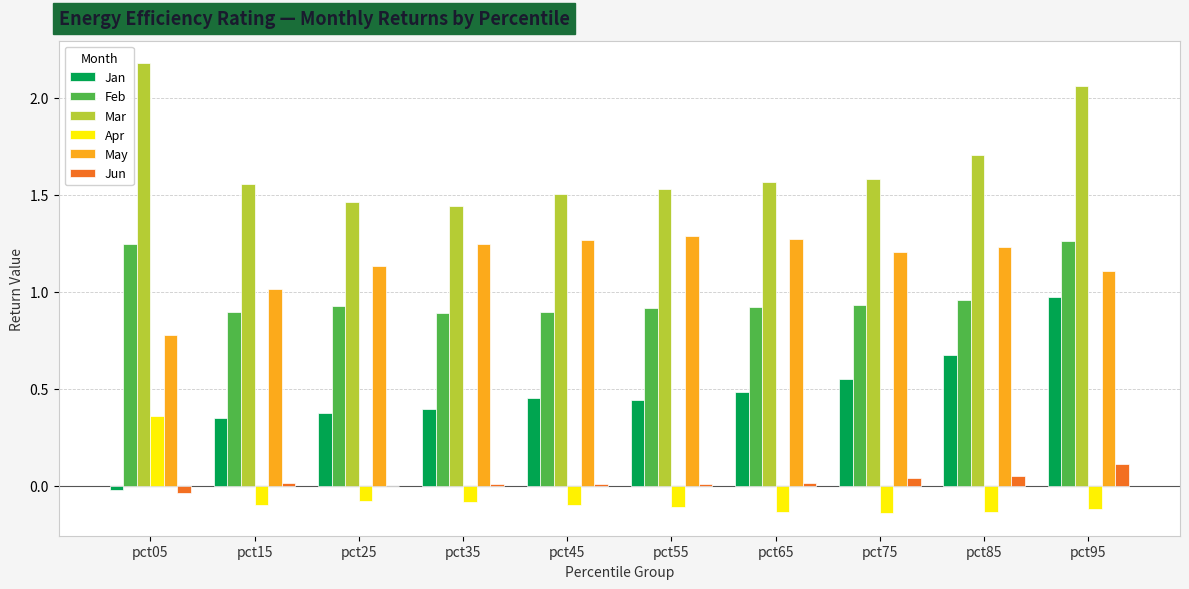

How many data points does each series have?

10